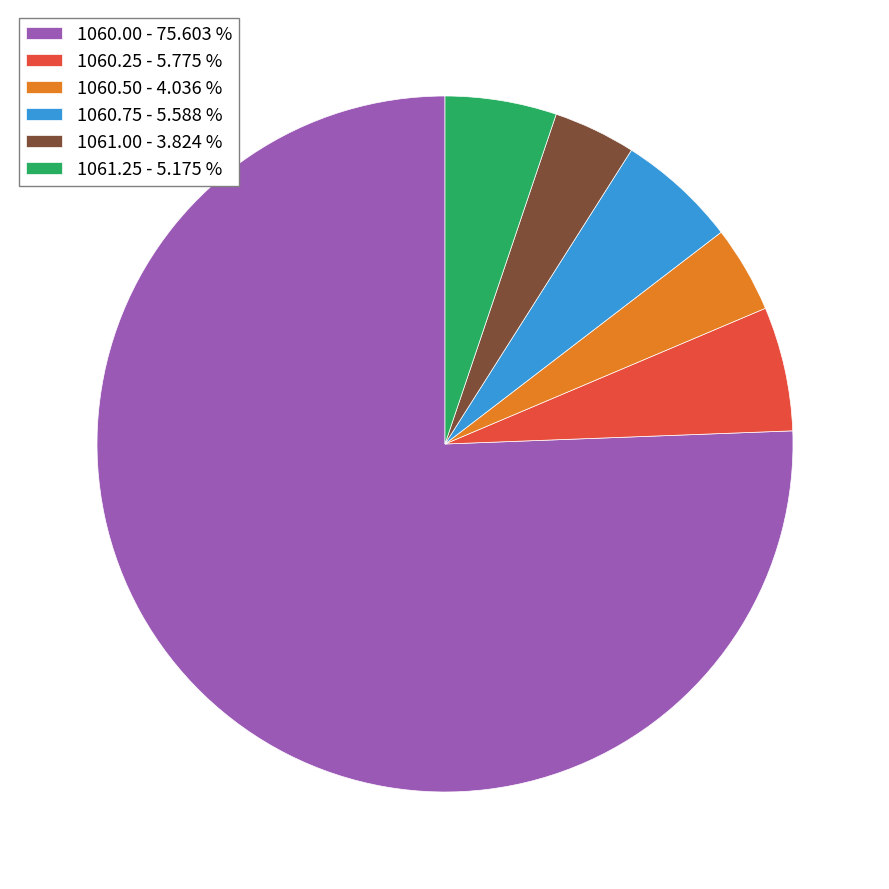

Does 1060.25 - 5.775 % represent more than half of the total?

No